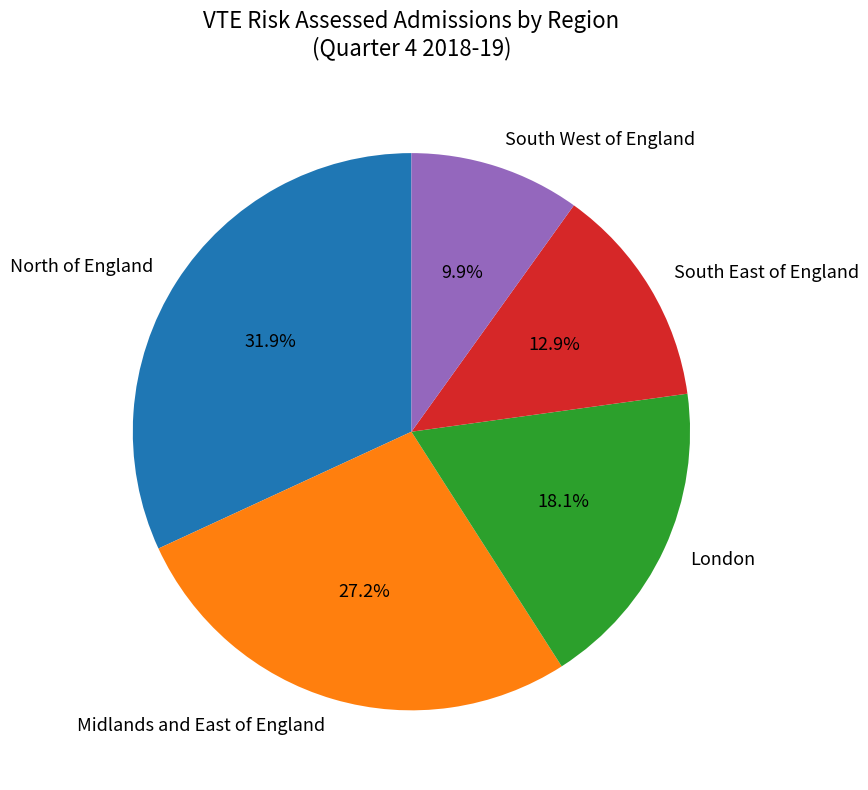

What is the total percentage of London and North of England?

50.0%